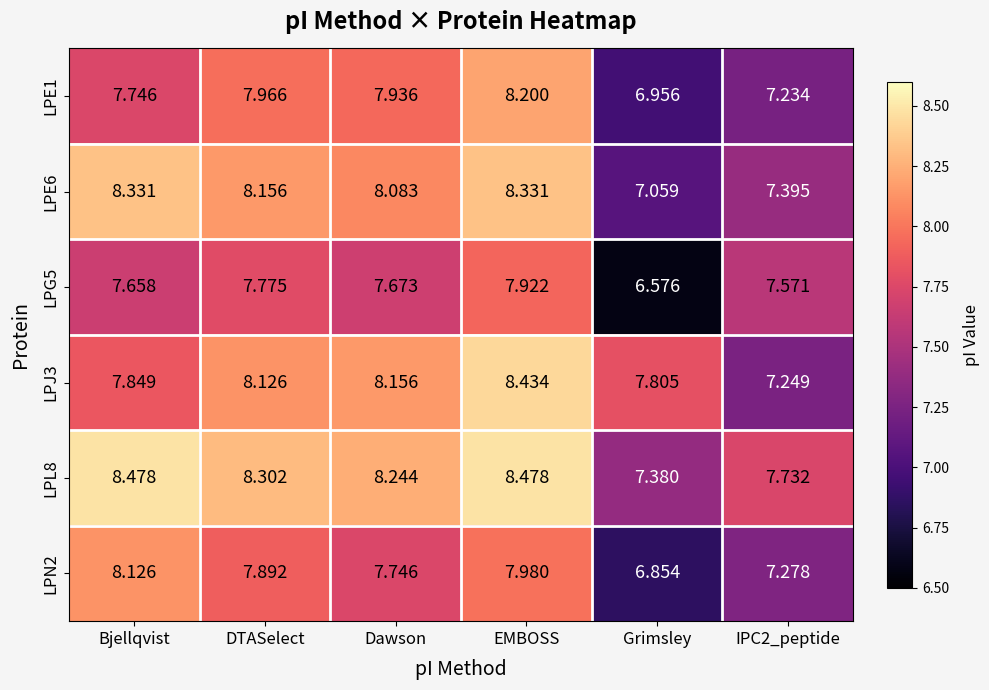

At which label is LPG5 closest to 7?

Grimsley